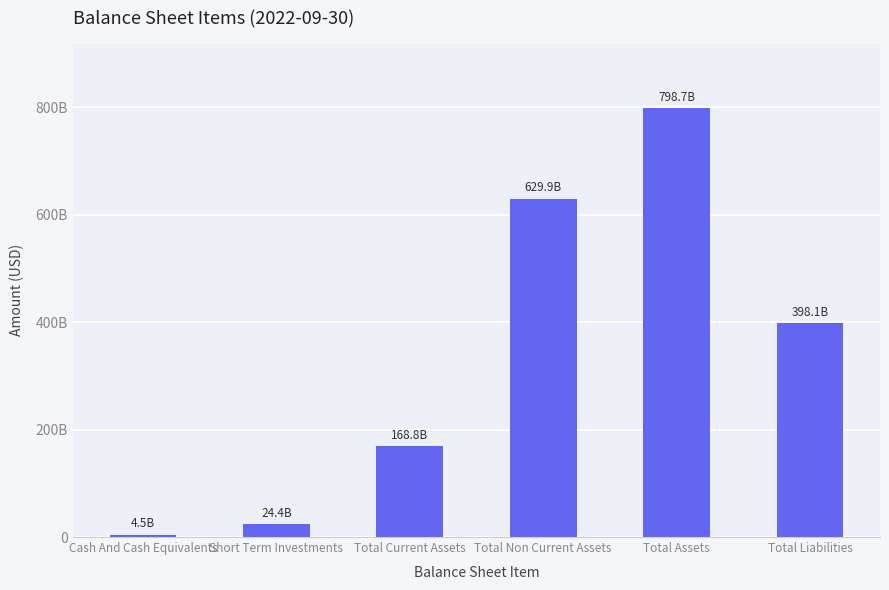

Are the bars horizontal?

No